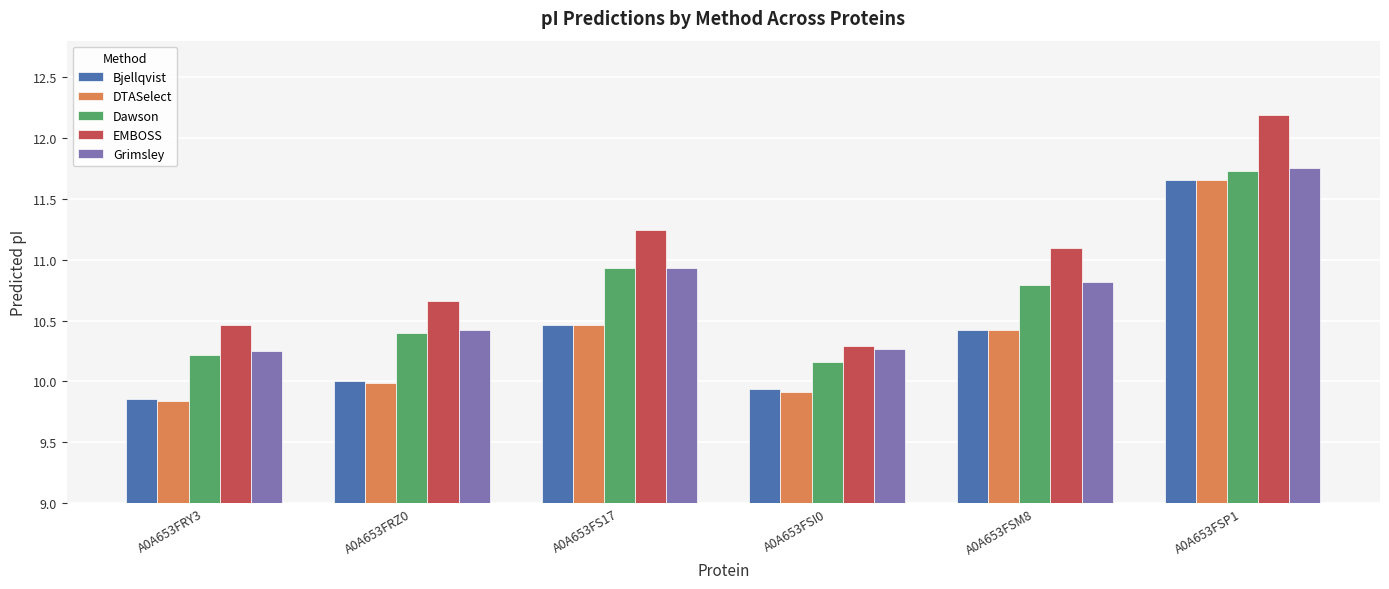

True or false: Grimsley has a value of 10.9 at A0A653FS17.

True